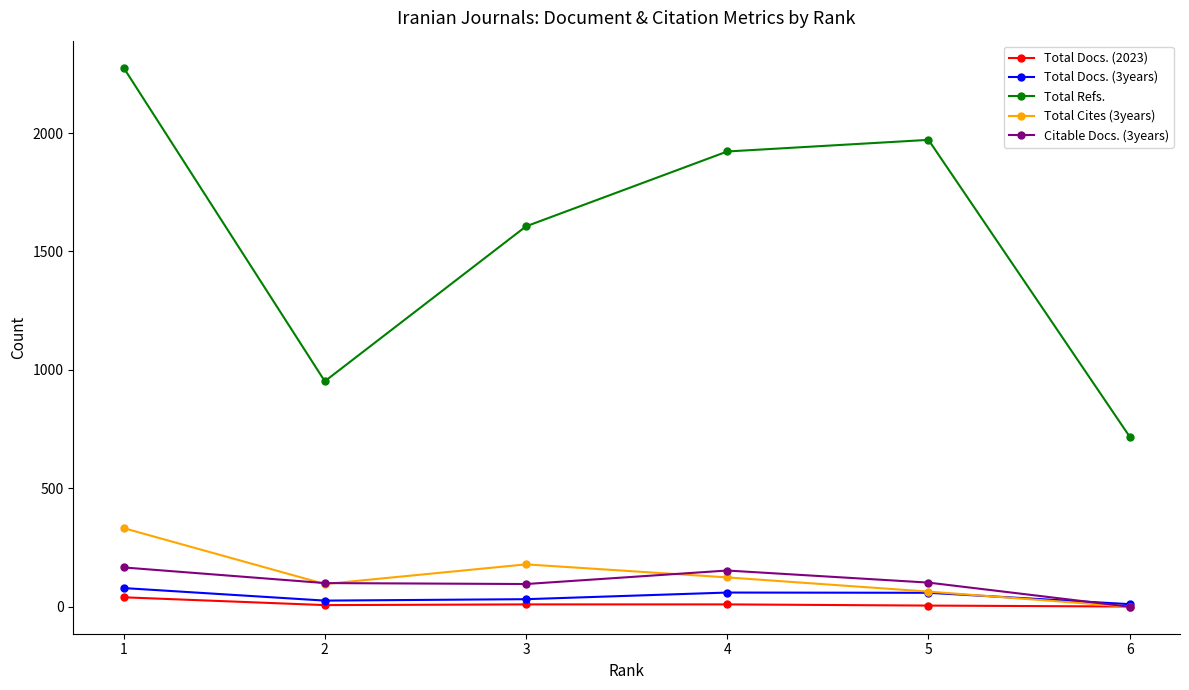

True or false: Total Docs. (3years) and Total Refs. intersect in this chart.

False